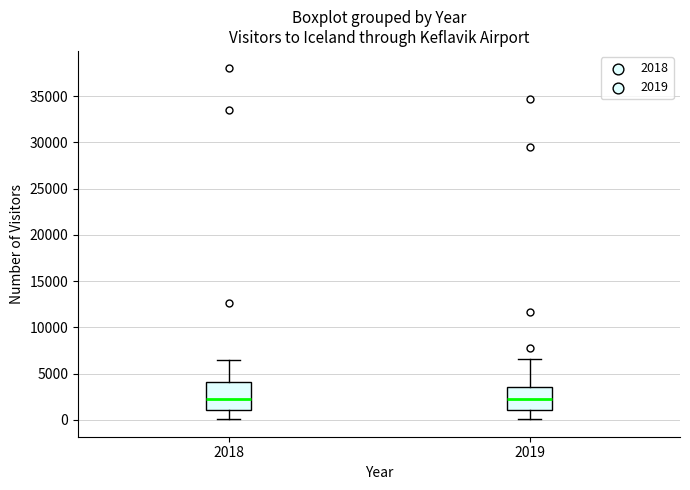

Reading left to right, transcribe this box plot: for each box, give where its median line is, the range the box spans, and where its two whiskers end, as read against the y-axis. The values are not printed on the chart, so give them approximately, as read against the axis.

2018: median 2500, box 1000 to 4000, whiskers 0 to 6500
2019: median 2500, box 1000 to 3500, whiskers 0 to 6500